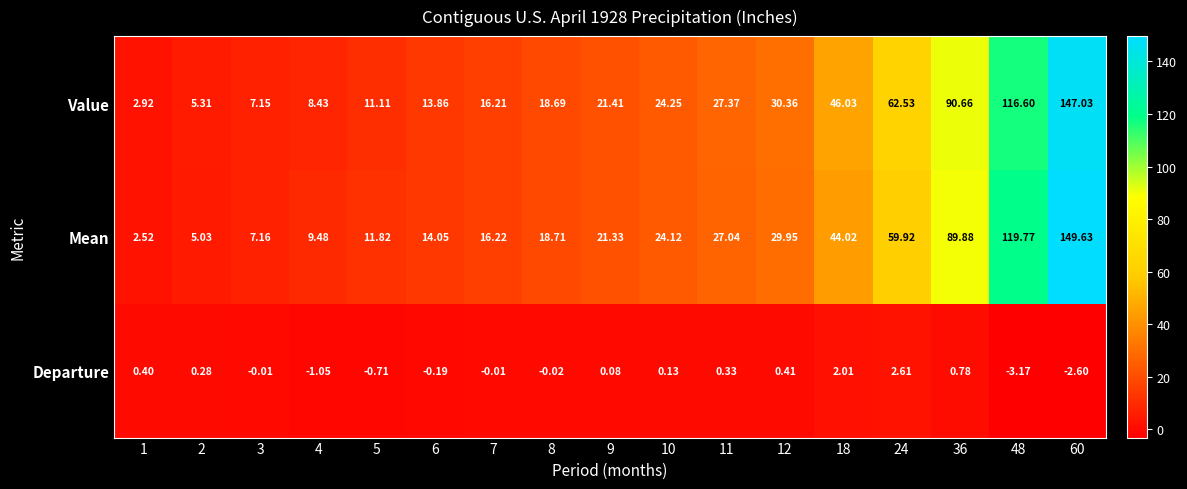

Which series changed the most between 7 and 9?

Value